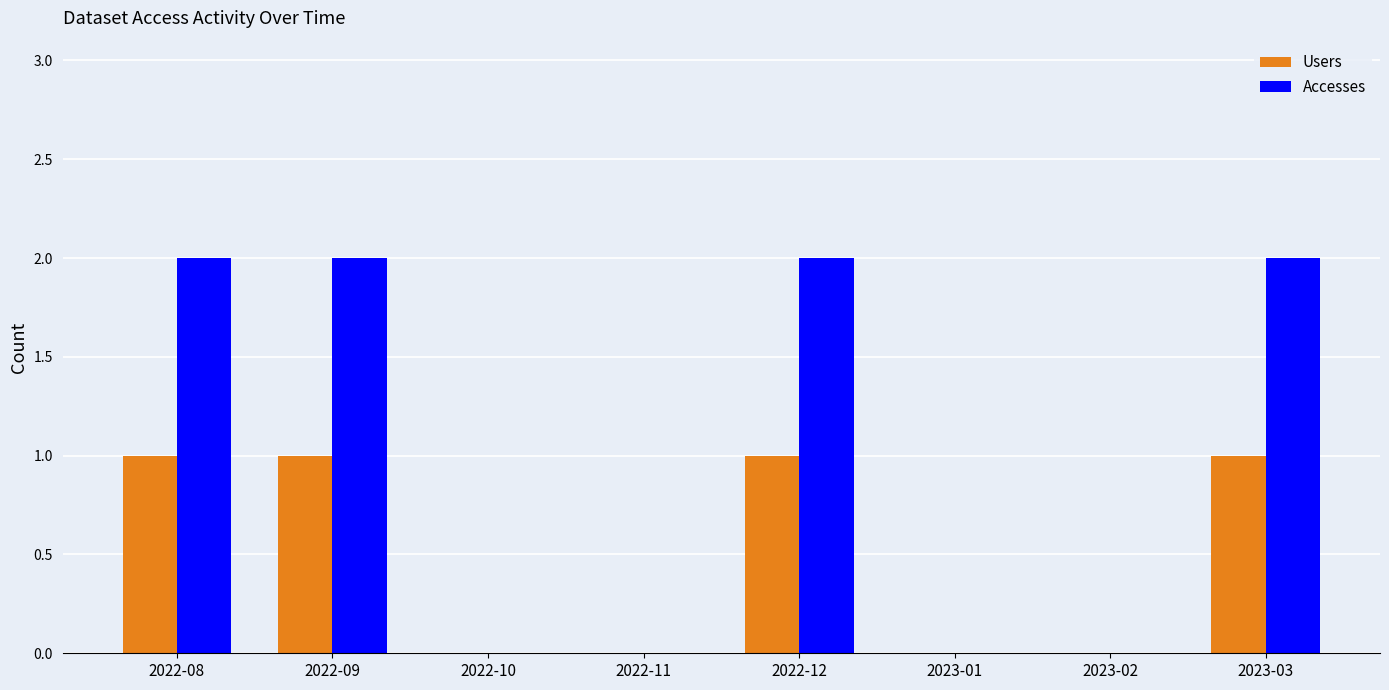

Reading right to left, extract all data points from this chart.

Users: 1	0	0	1	0	0	1	1
Accesses: 2	0	0	2	0	0	2	2